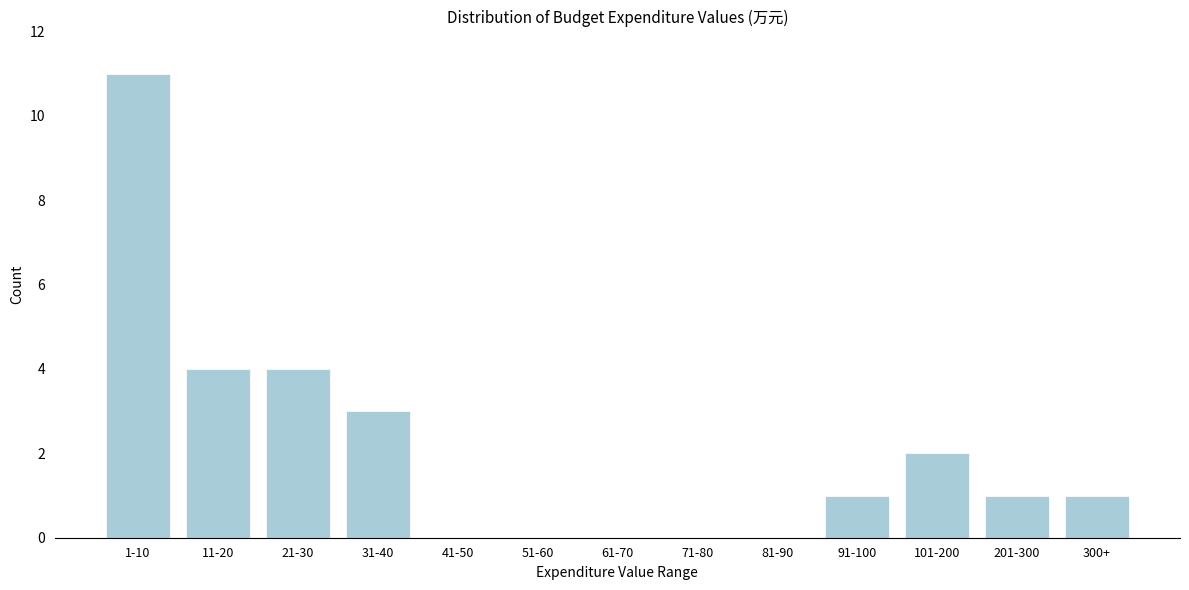

Reading left to right, transcribe all the data shown in this chart.

1-10=11	11-20=4	21-30=4	31-40=3	41-50=0	51-60=0	61-70=0	71-80=0	81-90=0	91-100=1	101-200=2	201-300=1	300+=1